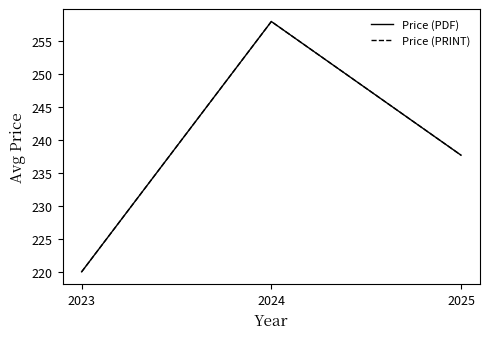

Is this an area chart (filled region under the line)?

No